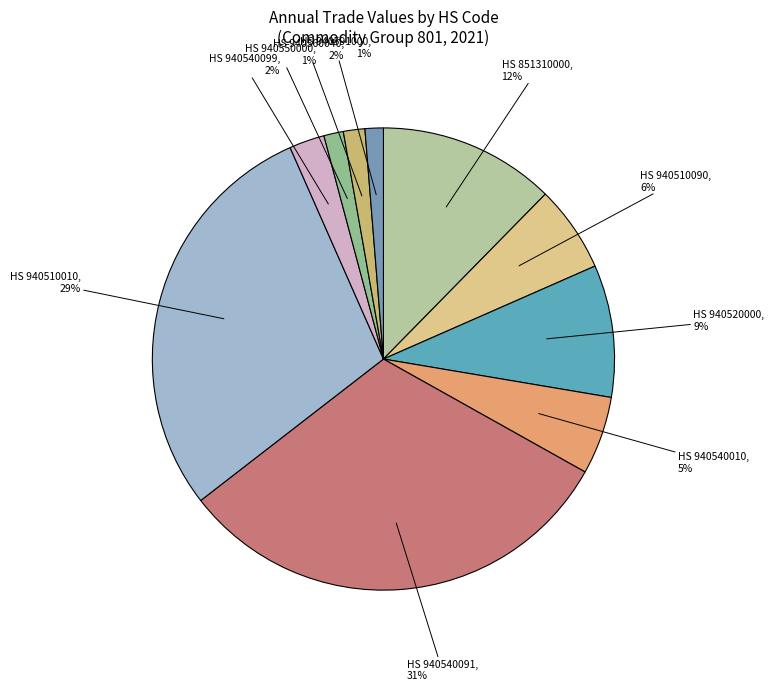

Which has a higher value, HS 851310000 or HS 940560040?

HS 851310000